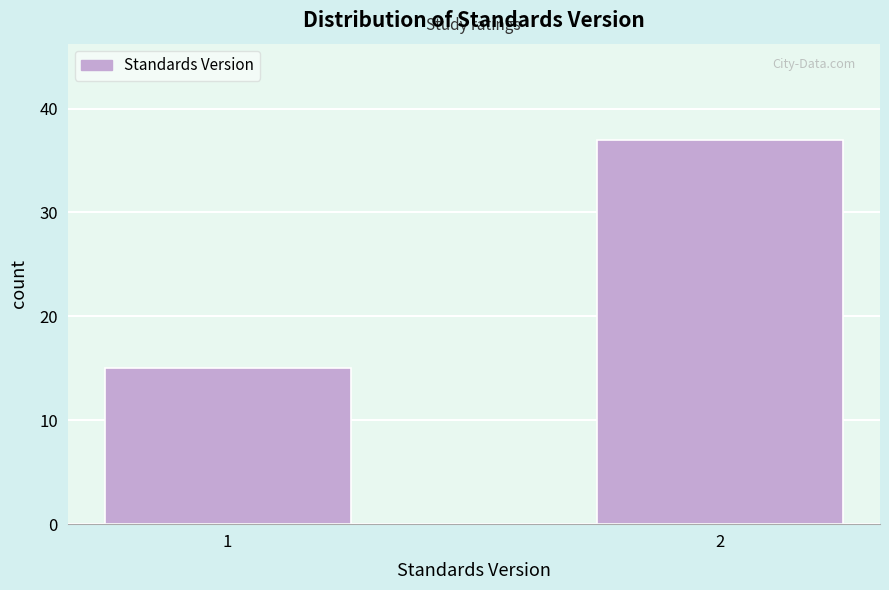

Reading left to right, transcribe all the data shown in this chart.

15	37